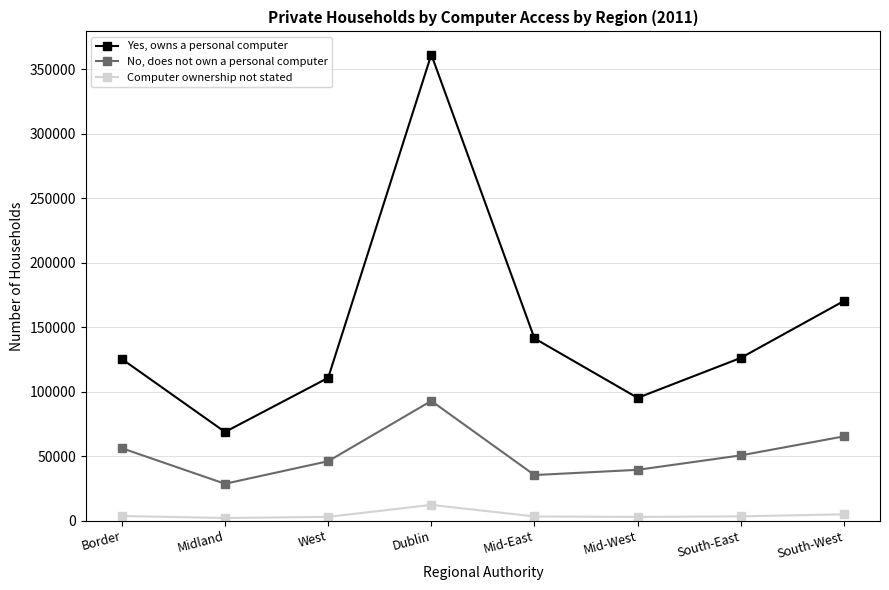

True or false: Computer ownership not stated and No, does not own a personal computer intersect in this chart.

False